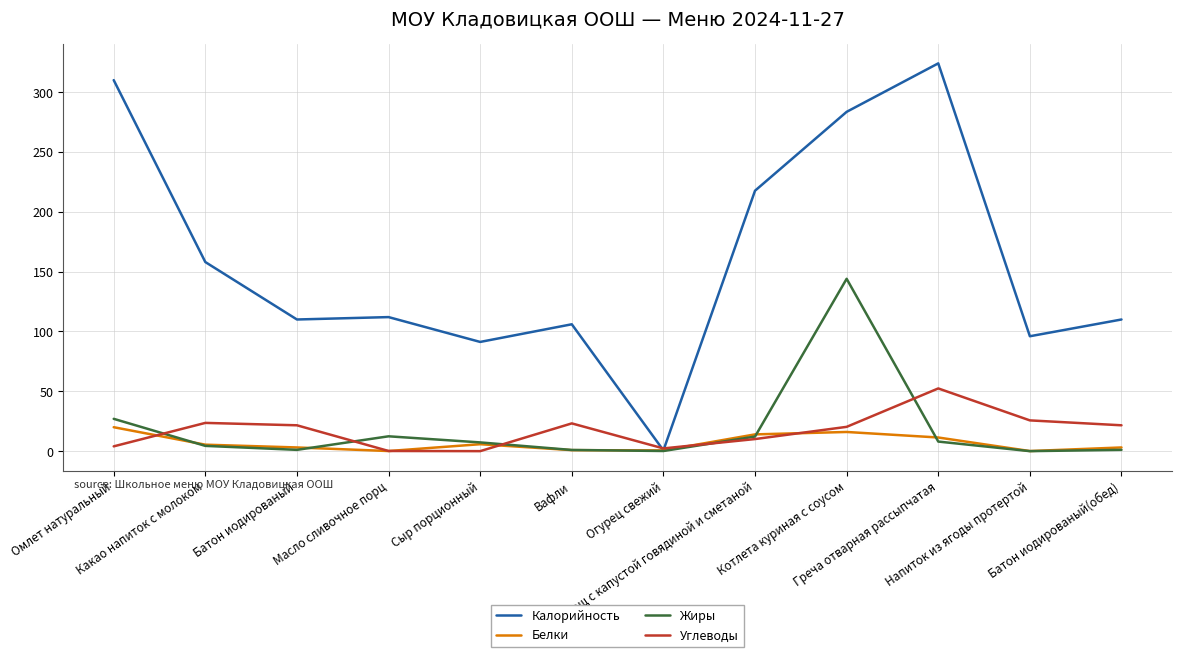

What is the total value across all series at Какао напиток с молоком?

191.4